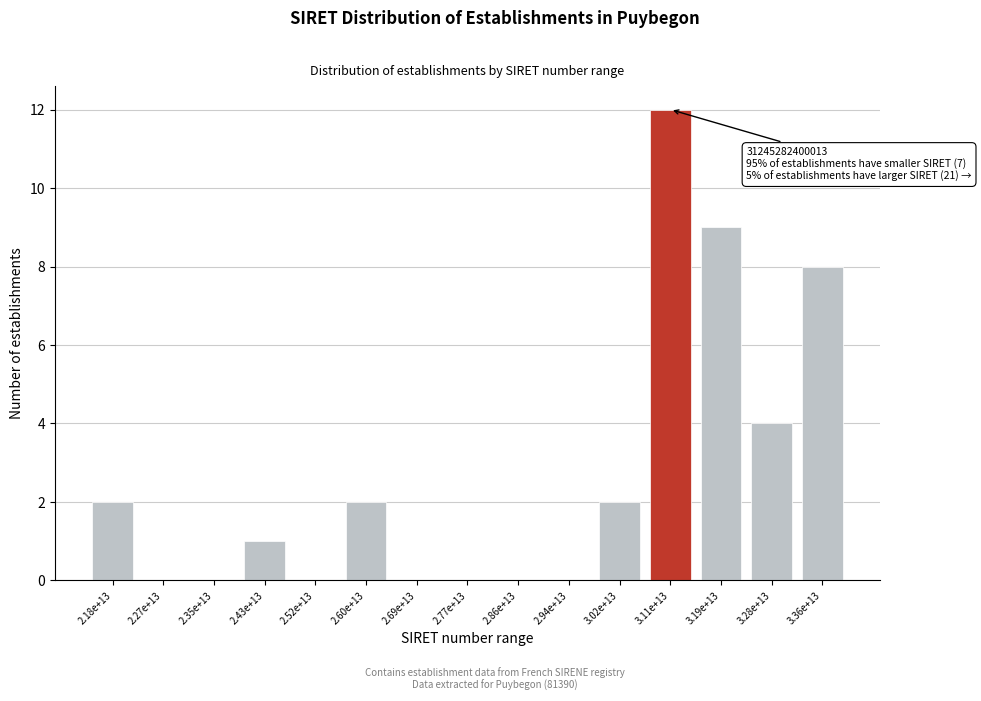

Reading left to right, what are all the values shown in this chart?

2.18e+13=2	2.27e+13=0	2.35e+13=0	2.43e+13=1	2.52e+13=0	2.60e+13=2	2.69e+13=0	2.77e+13=0	2.86e+13=0	2.94e+13=0	3.02e+13=2	3.11e+13=12	3.19e+13=9	3.28e+13=4	3.36e+13=8